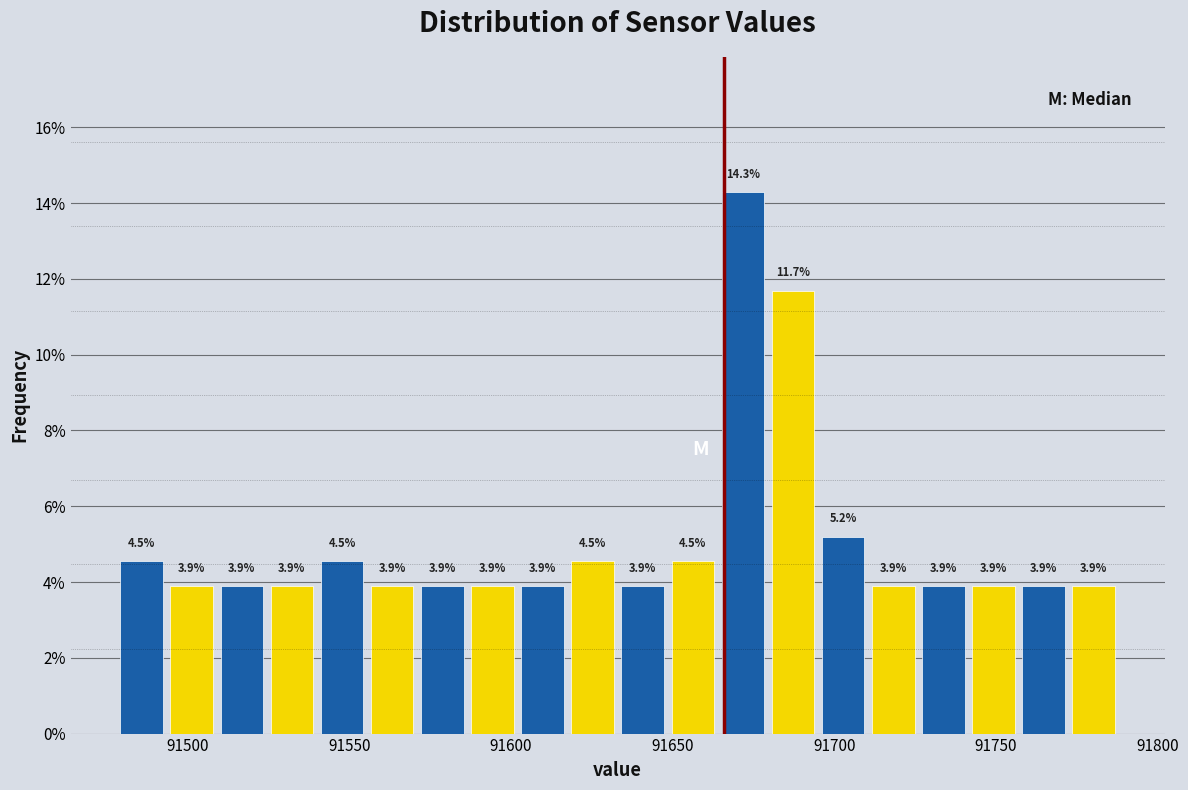

Around what value on the x-axis is the tallest bar? Give the approximate position of its centre, as read against the axis.

91670